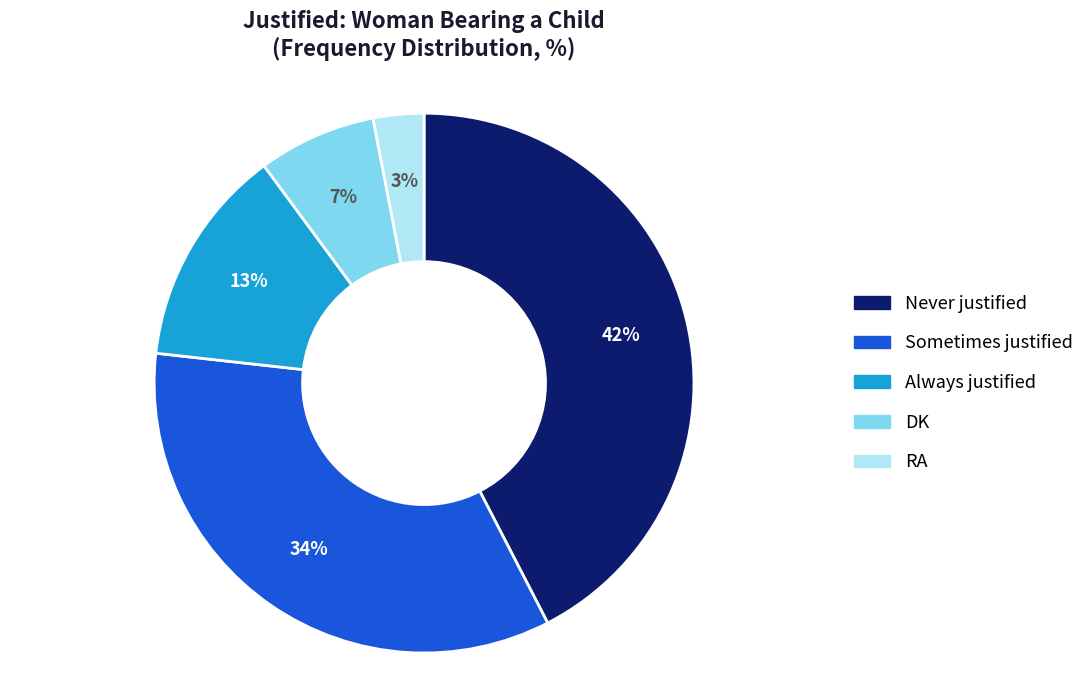

What is the largest slice in the pie chart?

Never justified